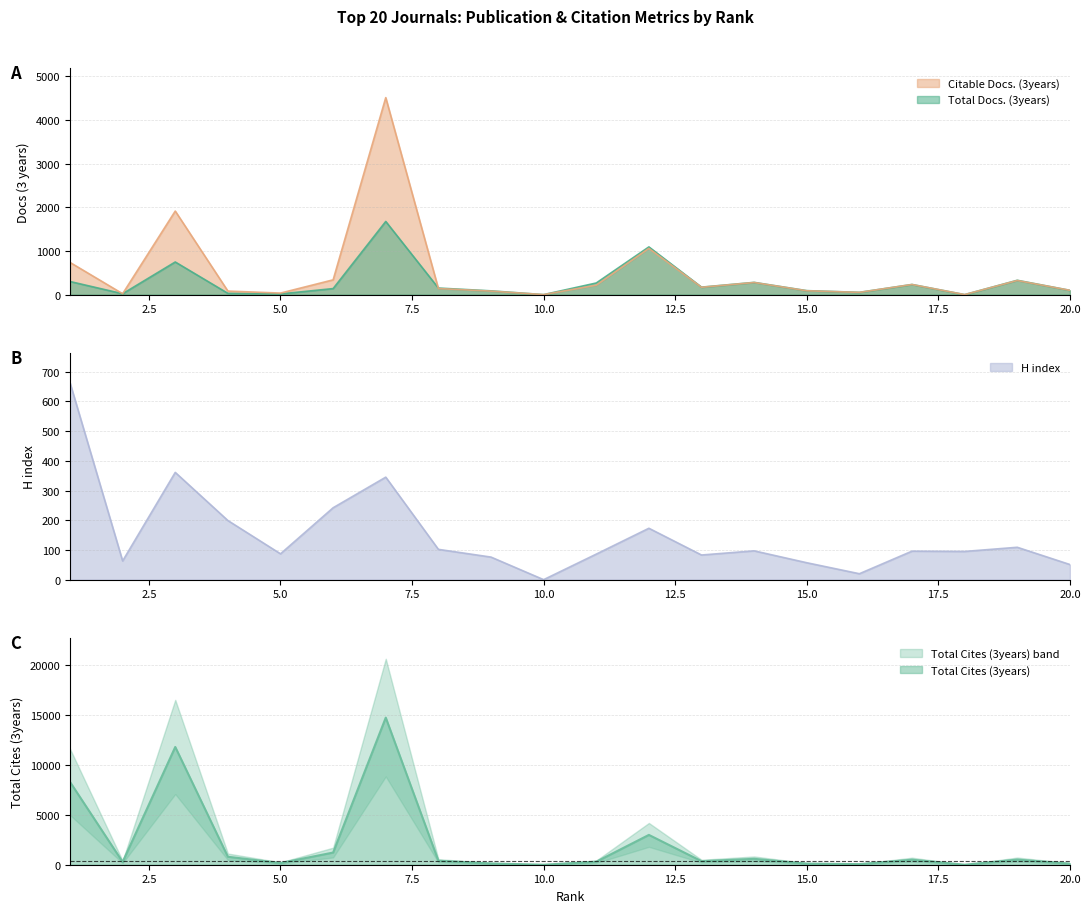

Where do H index and Total Docs. (3years) first cross each other?

2 and 3